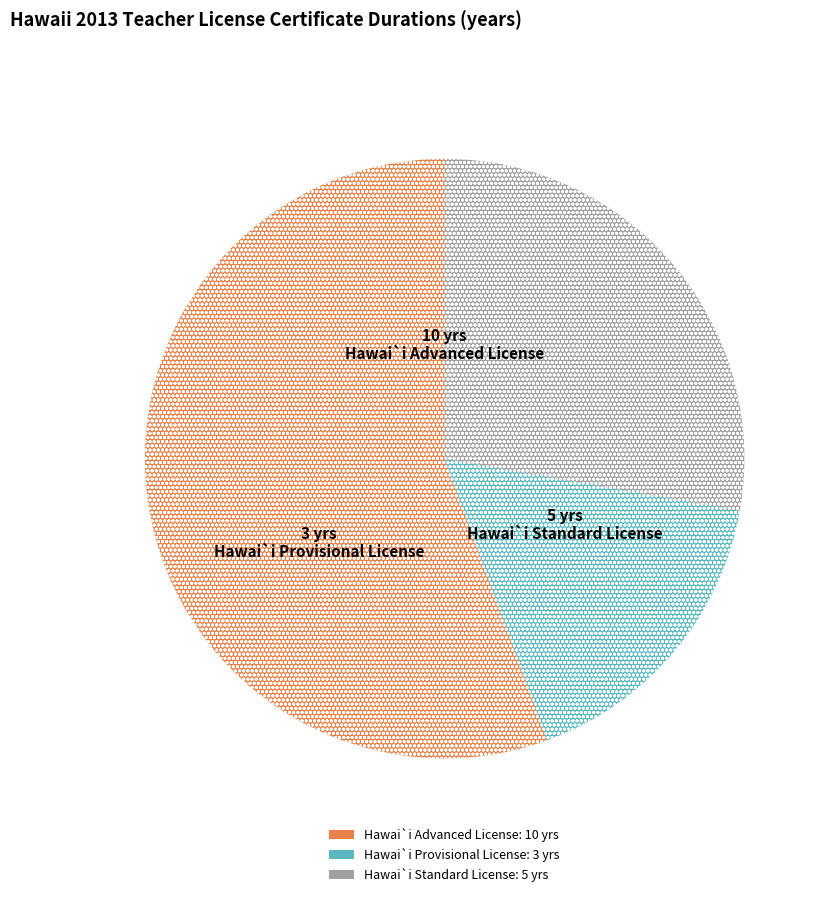

How many slices are in this pie chart?

3